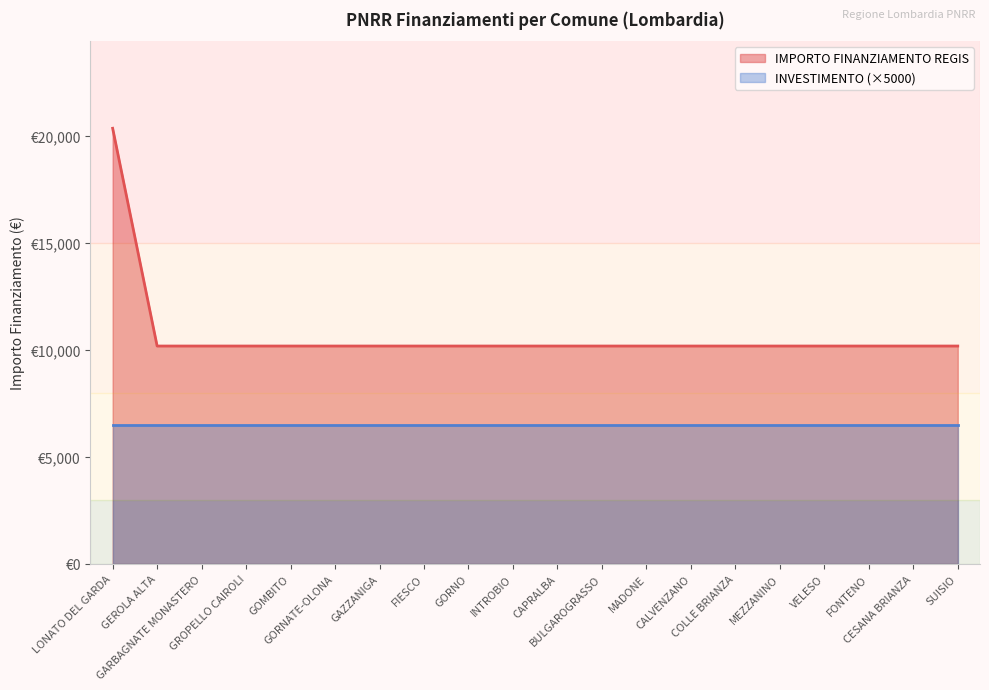

Which label corresponds to the largest value in the chart?

LONATO DEL GARDA